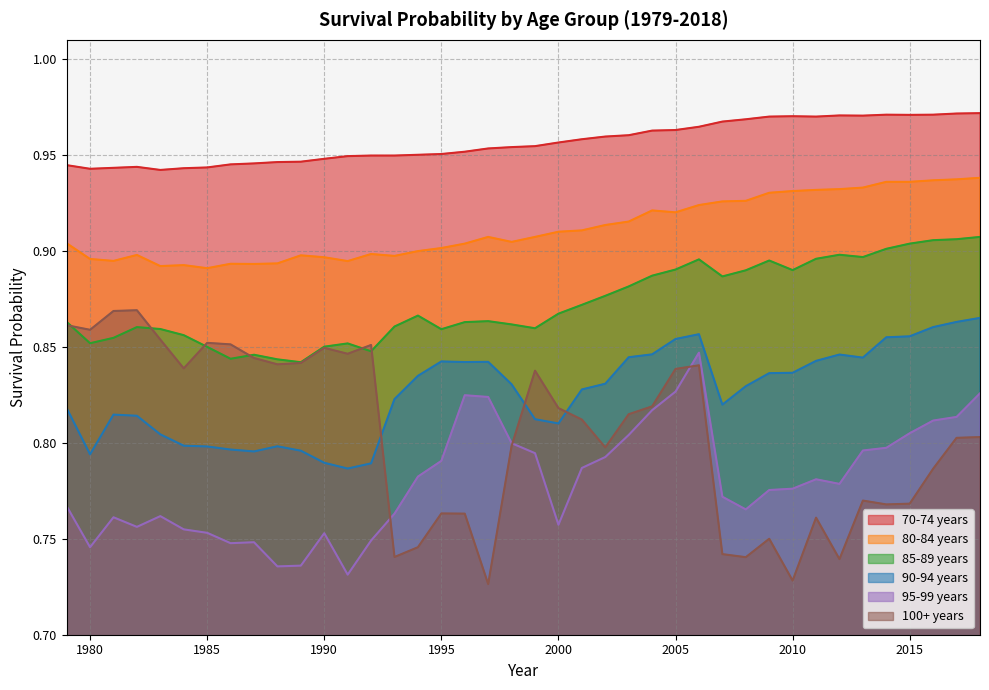

True or false: 70-74 years and 85-89 years cross at least once.

False